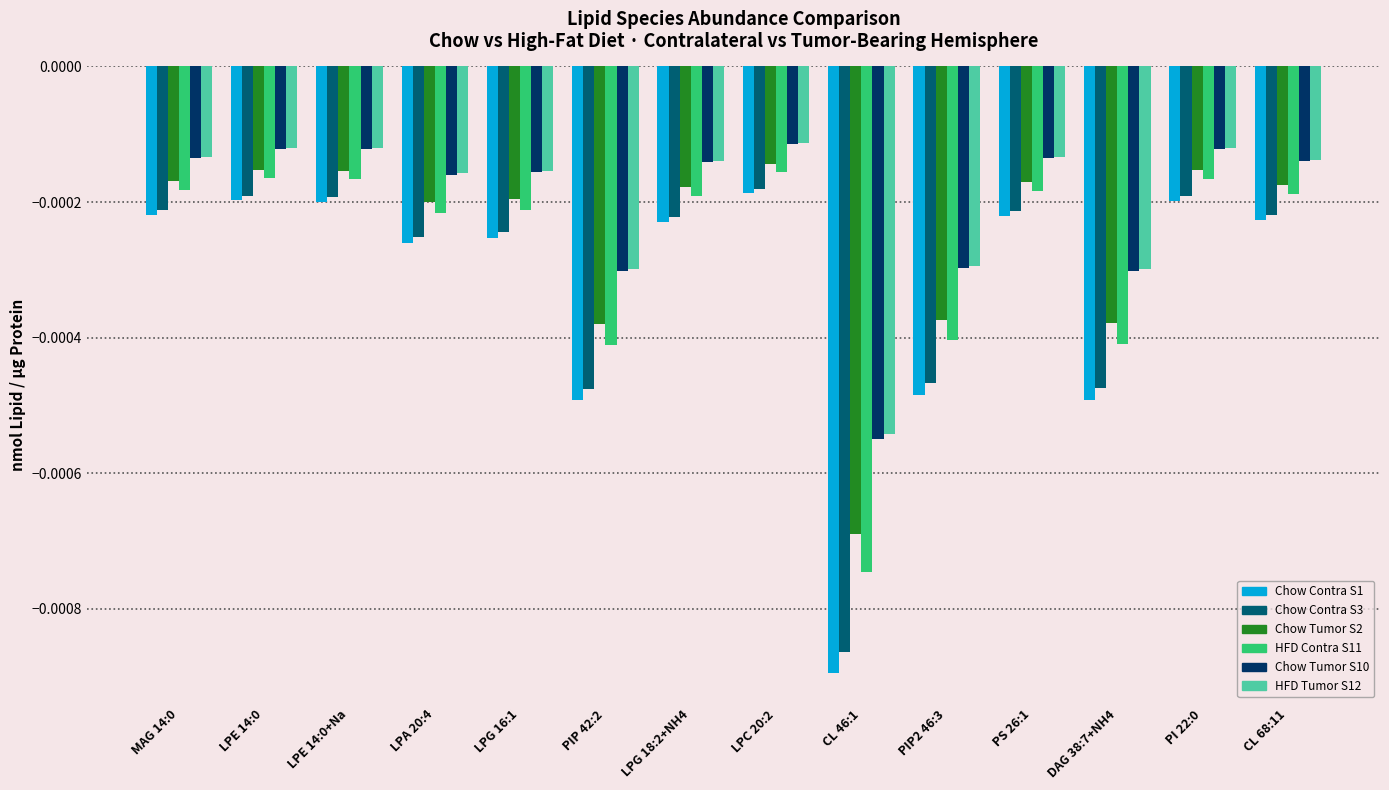

Between MAG 14:0 and LPC 20:2, which series saw the biggest shift?

Chow Contra S1